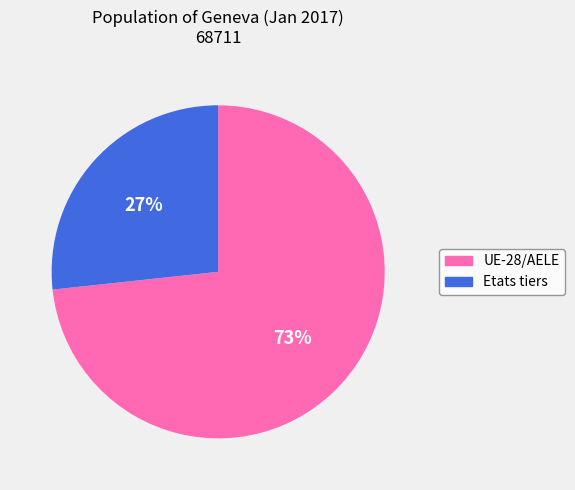

True or false: UE-28/AELE accounts for 73% of the total.

True